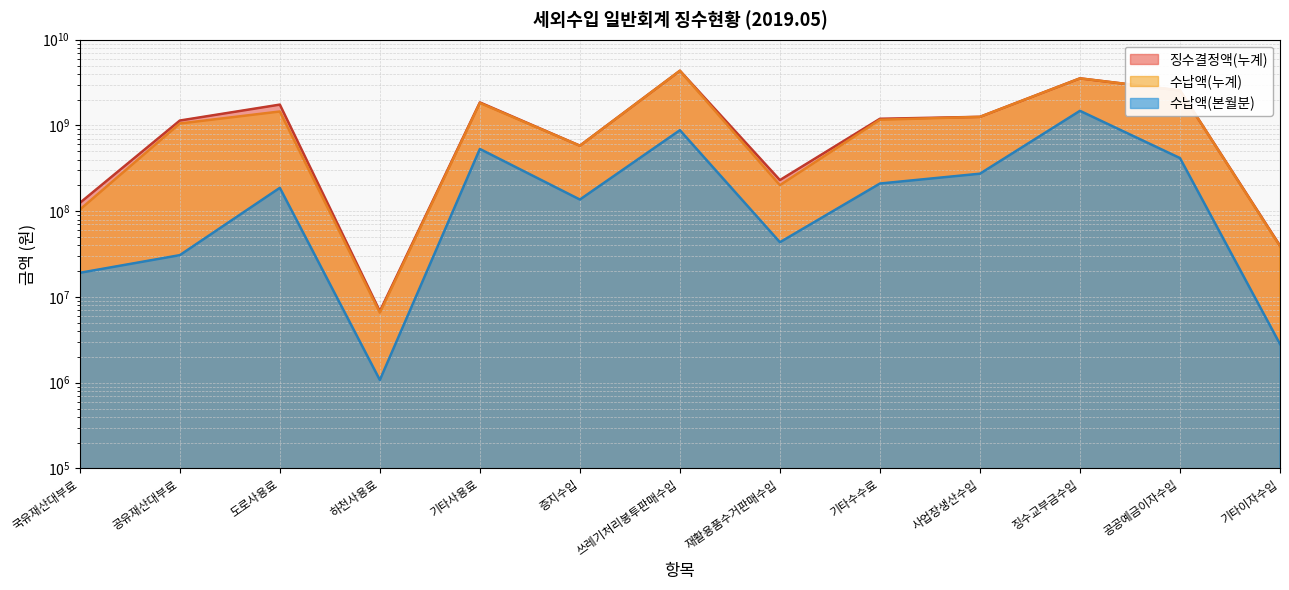

Rank the series by their maximum value, from lowest to highest.

수납액(본월분), 징수결정액(누계), 수납액(누계)